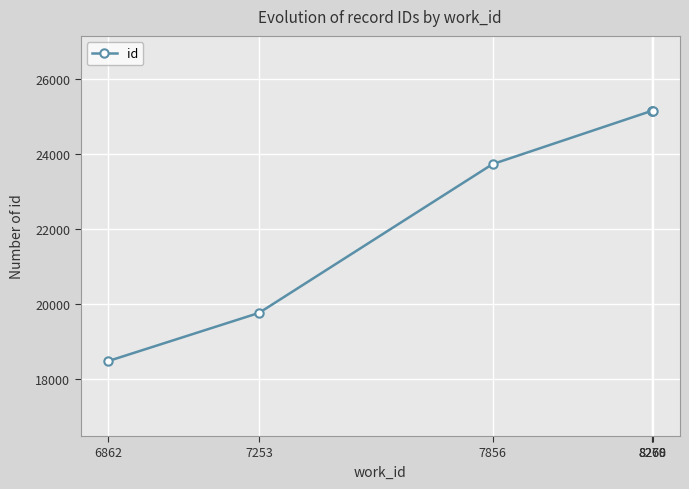

What value does the data have at 8270, to the nearest 50?

25150